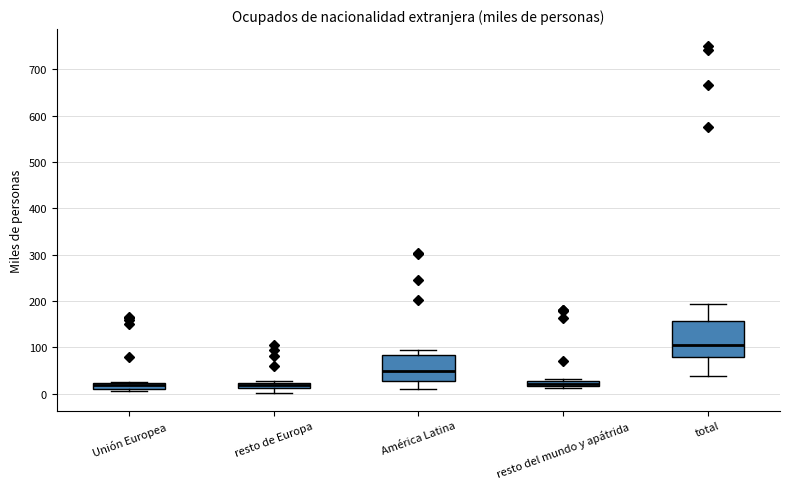

Where is the lower edge of the box for resto de Europa on the y-axis? The values are not printed on the chart, so give them approximately, as read against the axis.

10